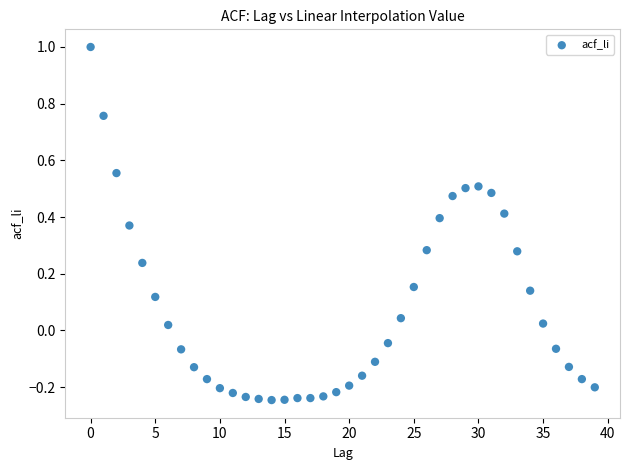

What is the range of Y values (max minus min)?

1.2